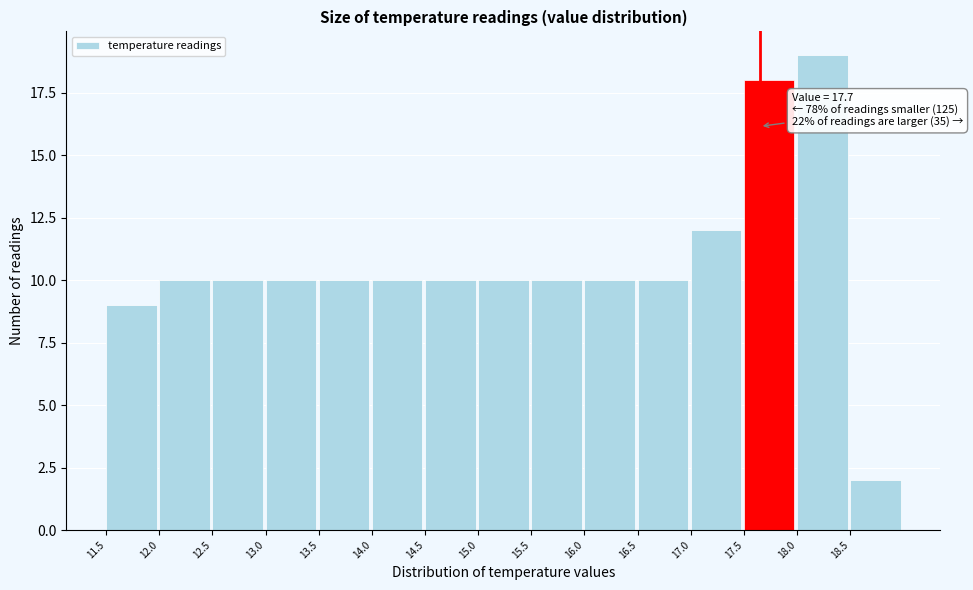

Over which range of the x-axis is the bar tallest?

18.05 to 18.55